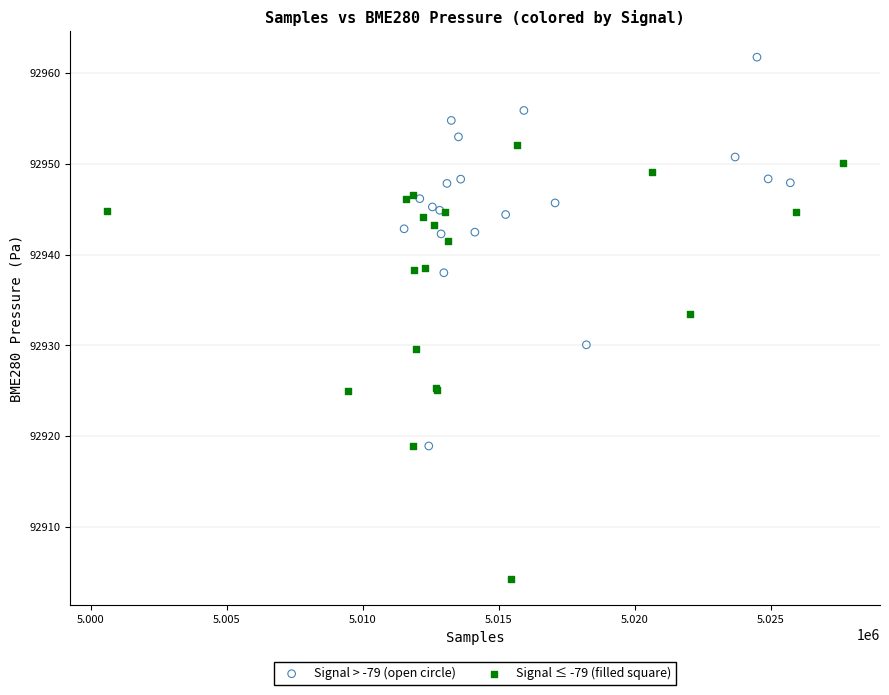

Which series reaches the minimum Y coordinate?

Signal ≤ -79 (filled square)